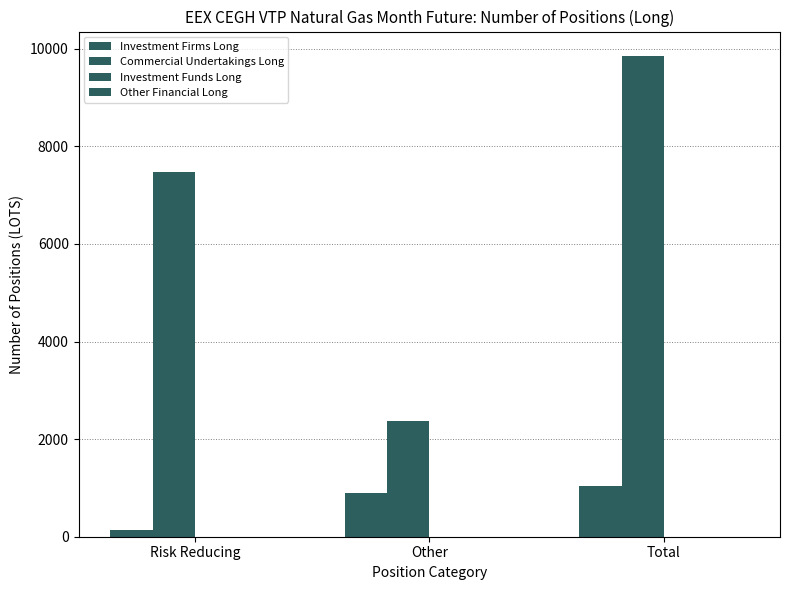

How many data points does each series have?

3